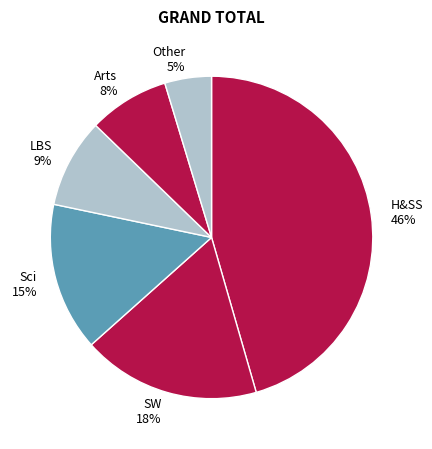

True or false: Sci 15% accounts for 15% of the total.

True